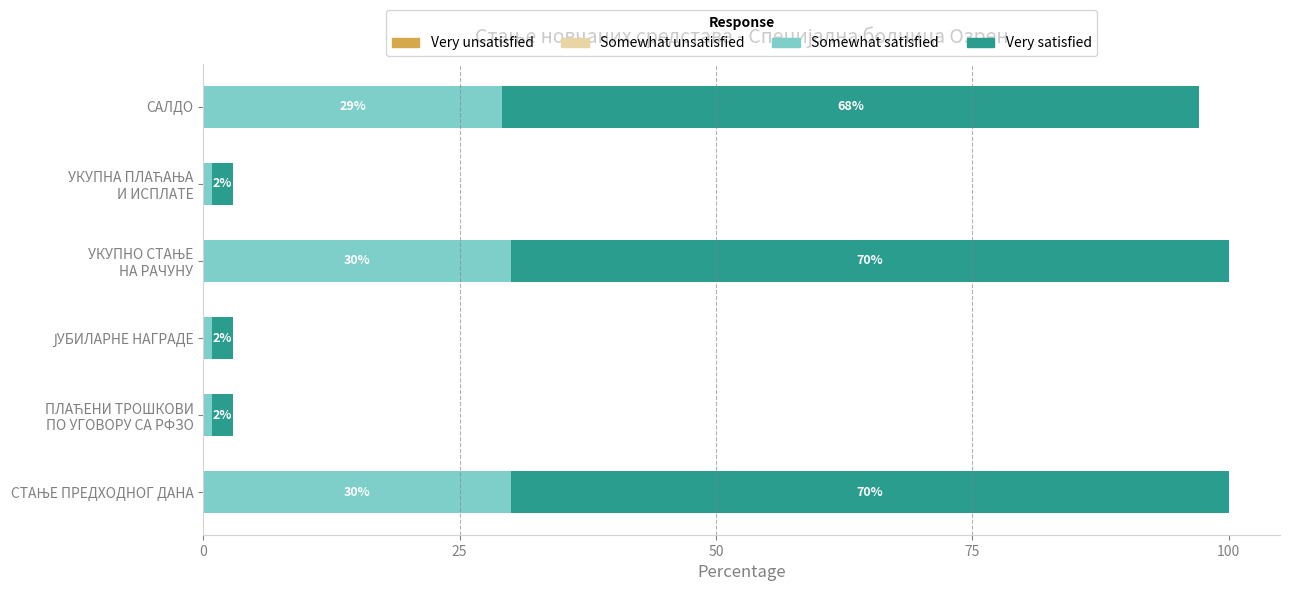

What is the maximum value for Somewhat satisfied?

30.0